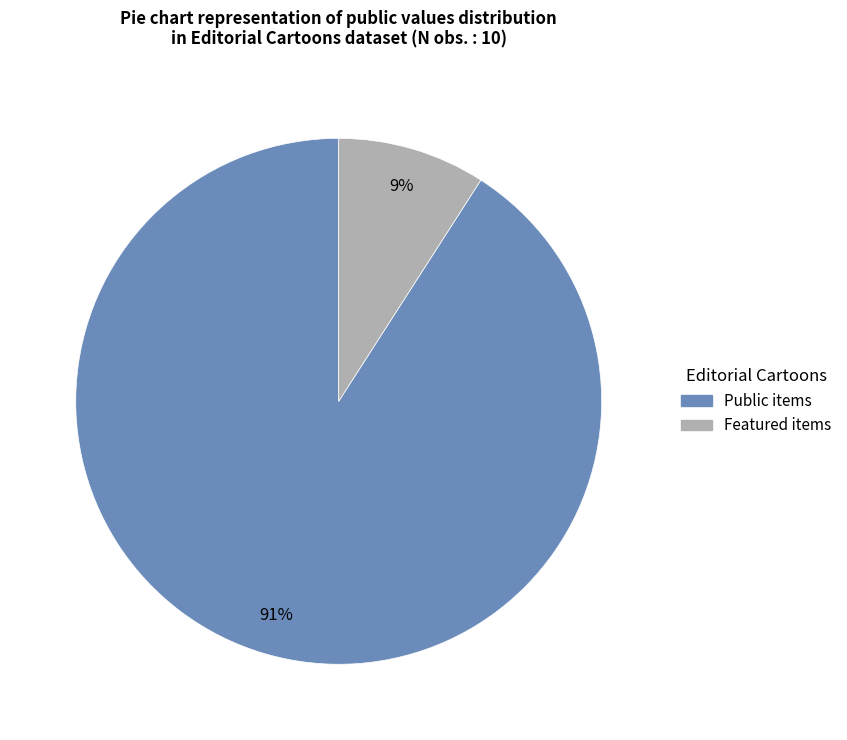

How many segments does this pie chart have?

2